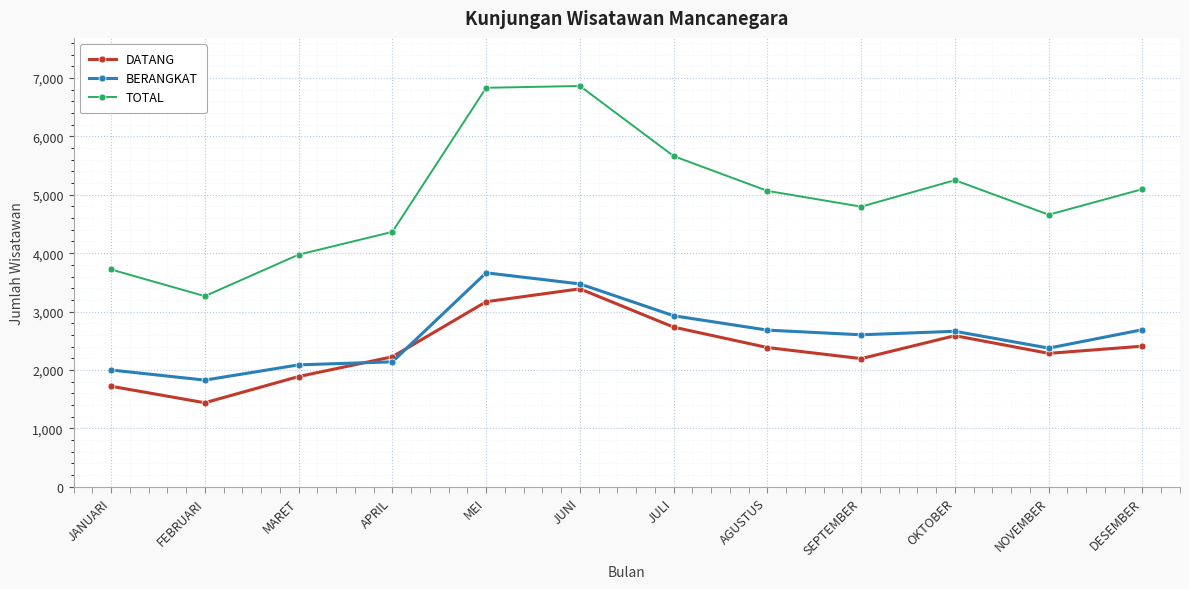

Is it true that TOTAL equals 5066 at AGUSTUS?

True